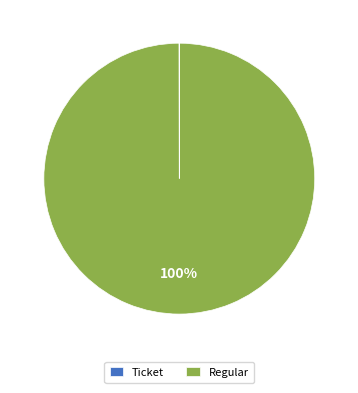

To the nearest percent, what is the difference between the largest and smallest slice percentages?

100%